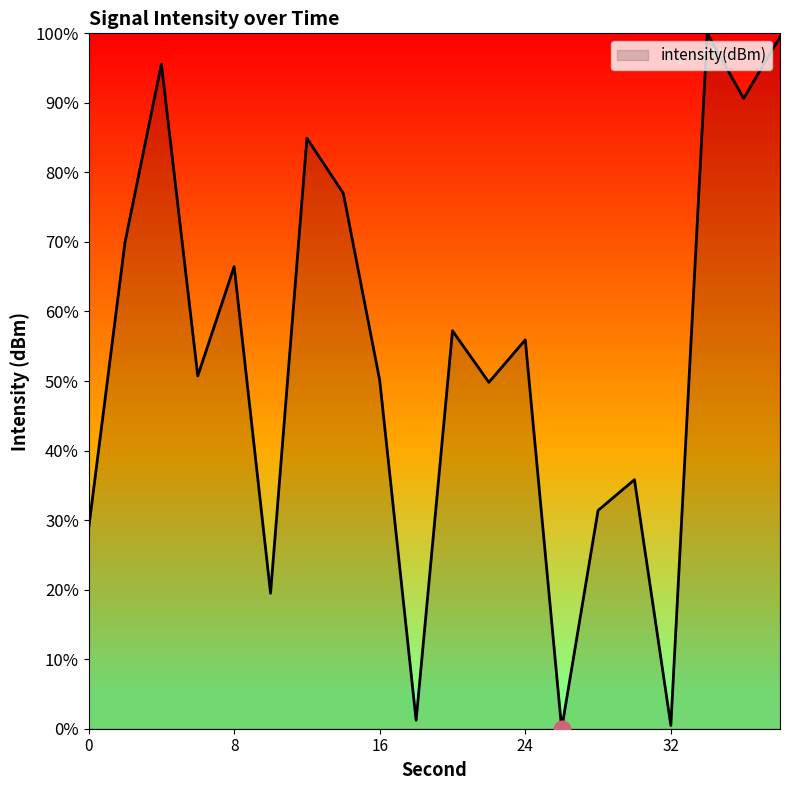

How many interior local valleys (lower than both neighbors) does the data have?

7